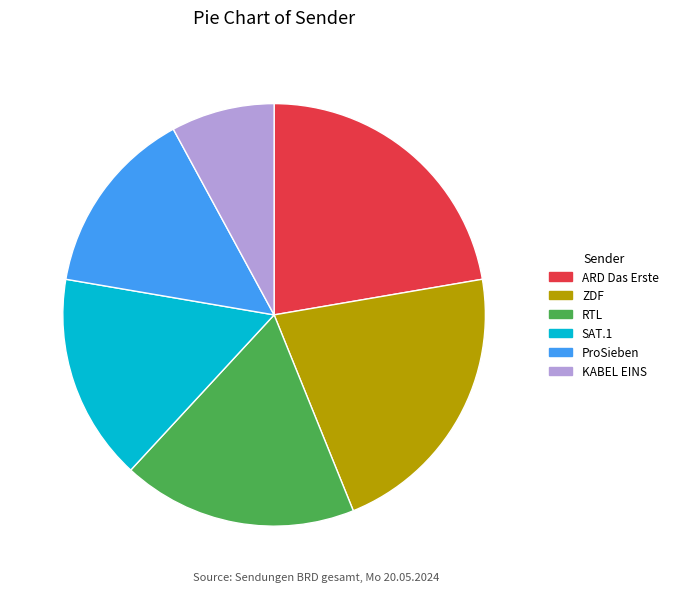

Between ProSieben and SAT.1, which is larger?

SAT.1